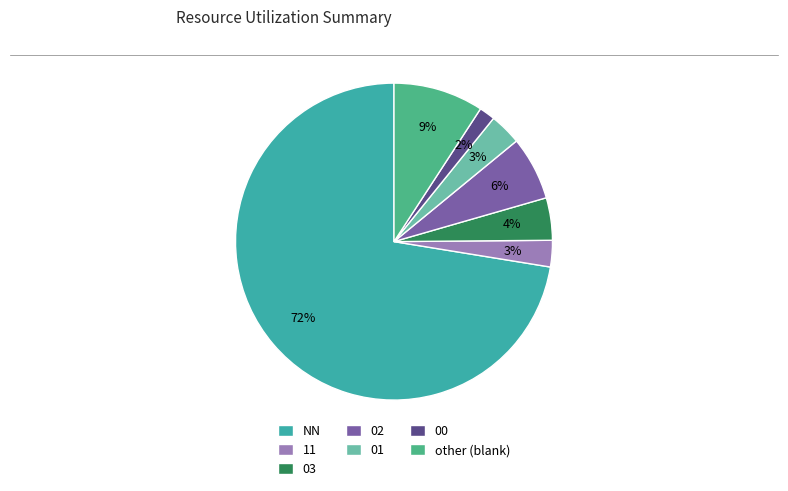

What percentage is the 02 slice, to the nearest percent?

6%